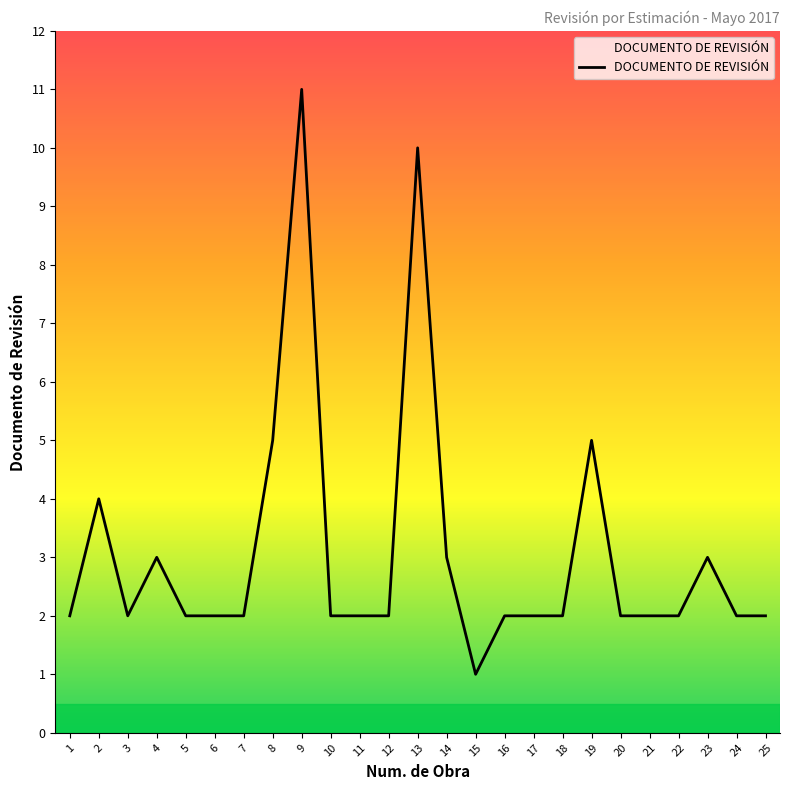

What is the ratio of the value at 4 to the value at 11?

1.5